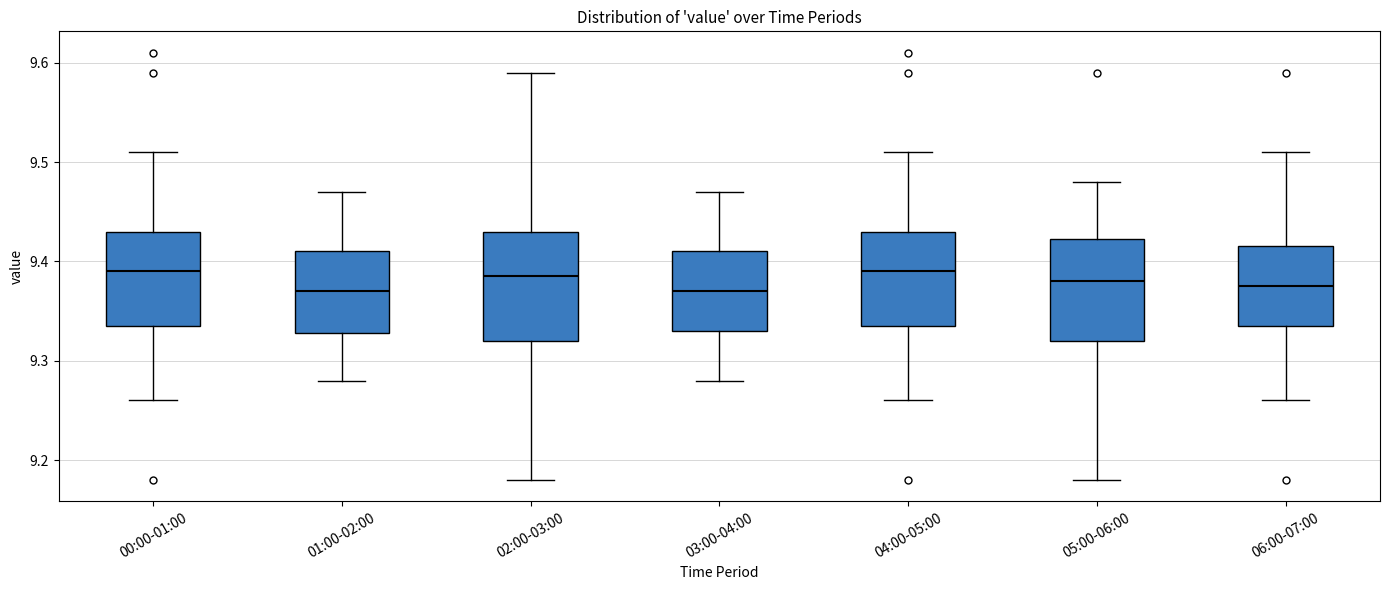

Reading left to right, transcribe this box plot: for each box, give where its median line is, the range the box spans, and where its two whiskers end, as read against the y-axis. The values are not printed on the chart, so give them approximately, as read against the axis.

00:00-01:00: median 9.39, box 9.34 to 9.43, whiskers 9.26 to 9.51
01:00-02:00: median 9.37, box 9.33 to 9.41, whiskers 9.28 to 9.47
02:00-03:00: median 9.39, box 9.32 to 9.43, whiskers 9.18 to 9.59
03:00-04:00: median 9.37, box 9.33 to 9.41, whiskers 9.28 to 9.47
04:00-05:00: median 9.39, box 9.34 to 9.43, whiskers 9.26 to 9.51
05:00-06:00: median 9.38, box 9.32 to 9.42, whiskers 9.18 to 9.48
06:00-07:00: median 9.38, box 9.34 to 9.42, whiskers 9.26 to 9.51